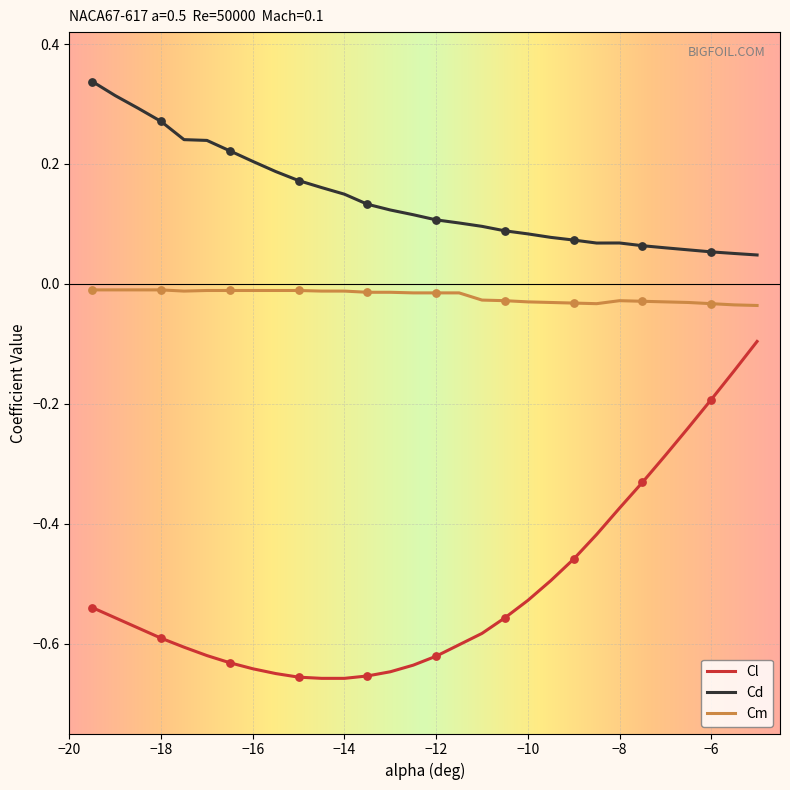

At how many categories does at least one series exceed 0?

30